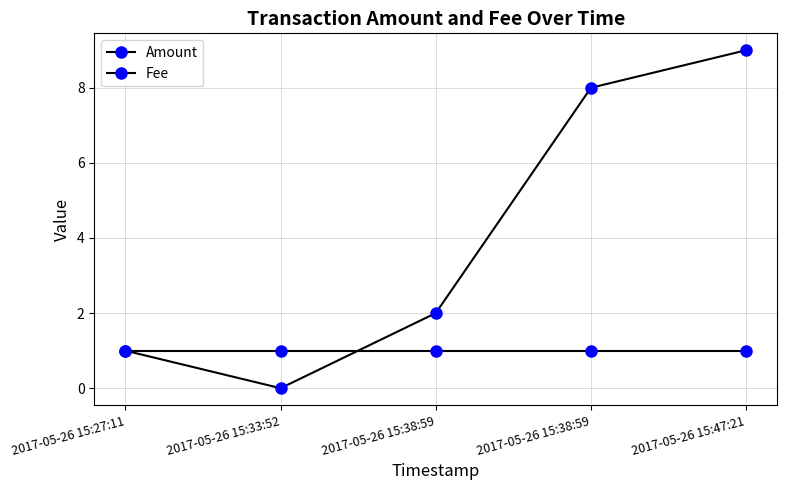

Where is Amount nearest to the value 4?

2017-05-26 15:38:59